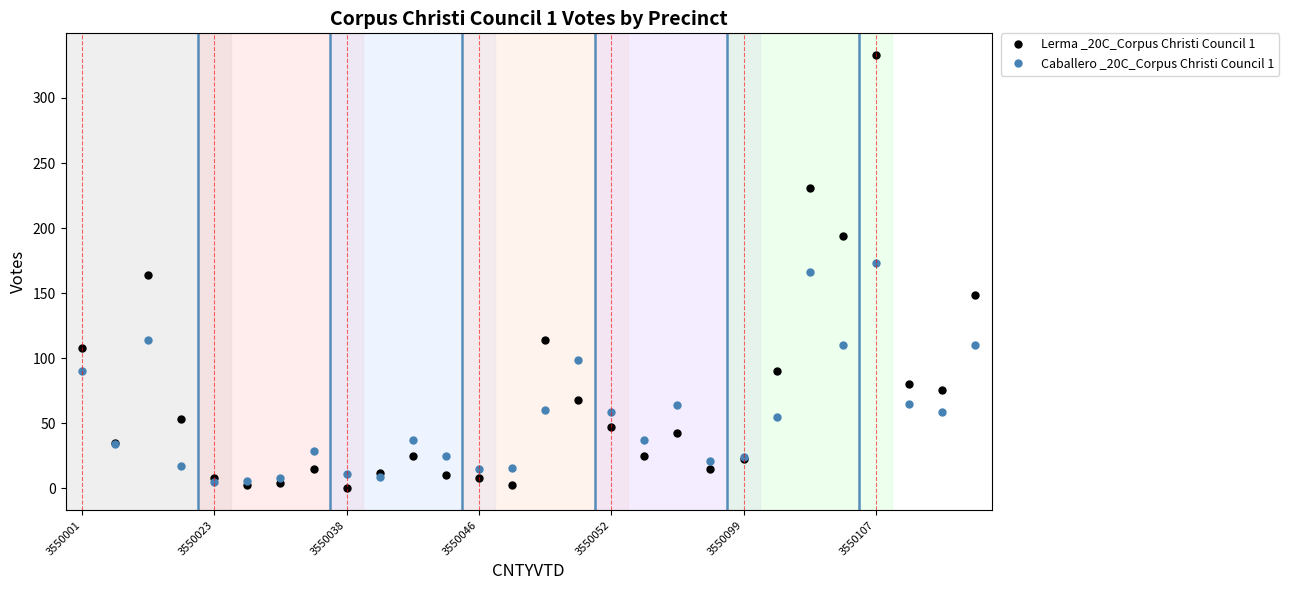

Which series has the largest range (max minus min)?

Lerma _20C_Corpus Christi Council 1